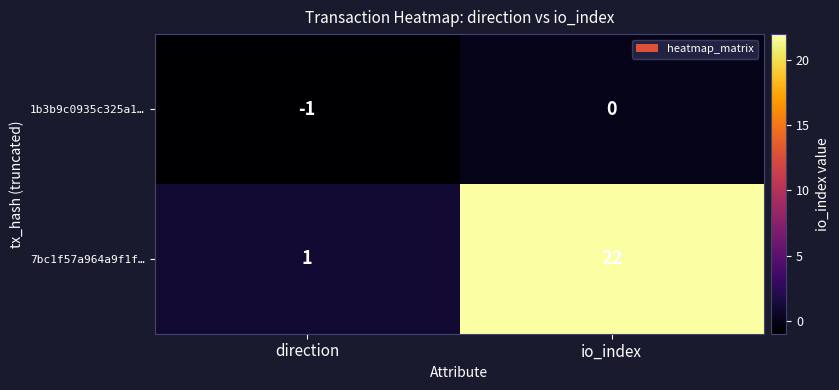

At which category is the sum across all series the highest?

io_index